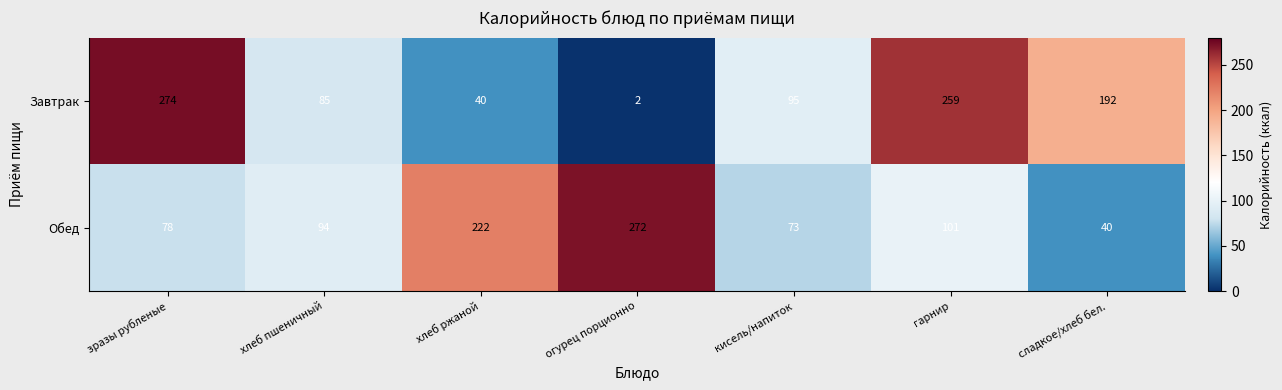

At which category is the sum across all series the highest?

гарнир